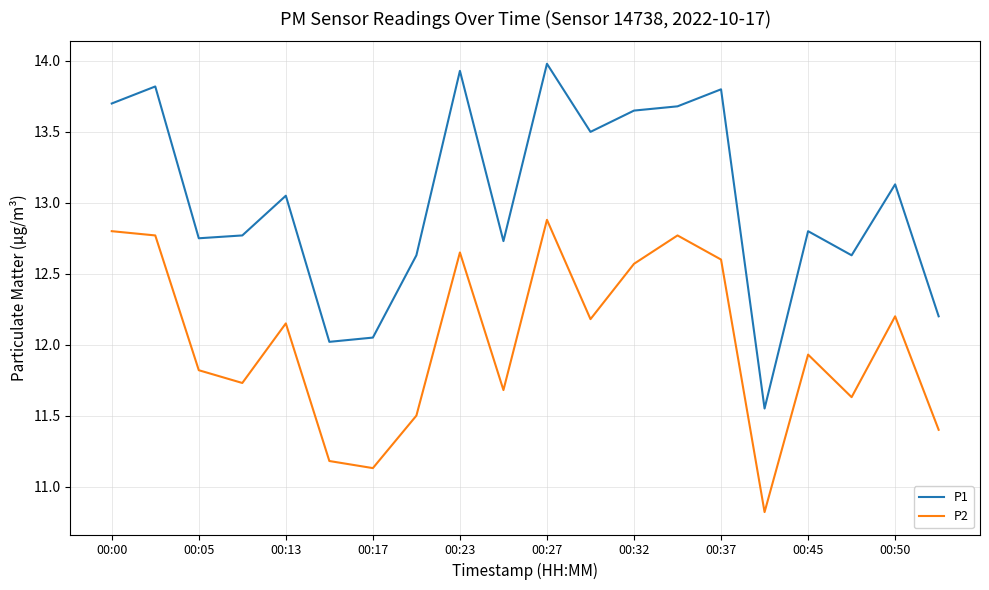

List the series in order of their peak value, highest first.

P1, P2